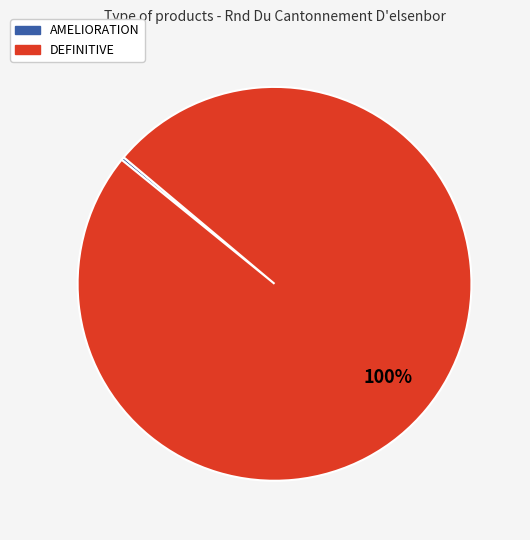

Which slice is the largest?

DEFINITIVE